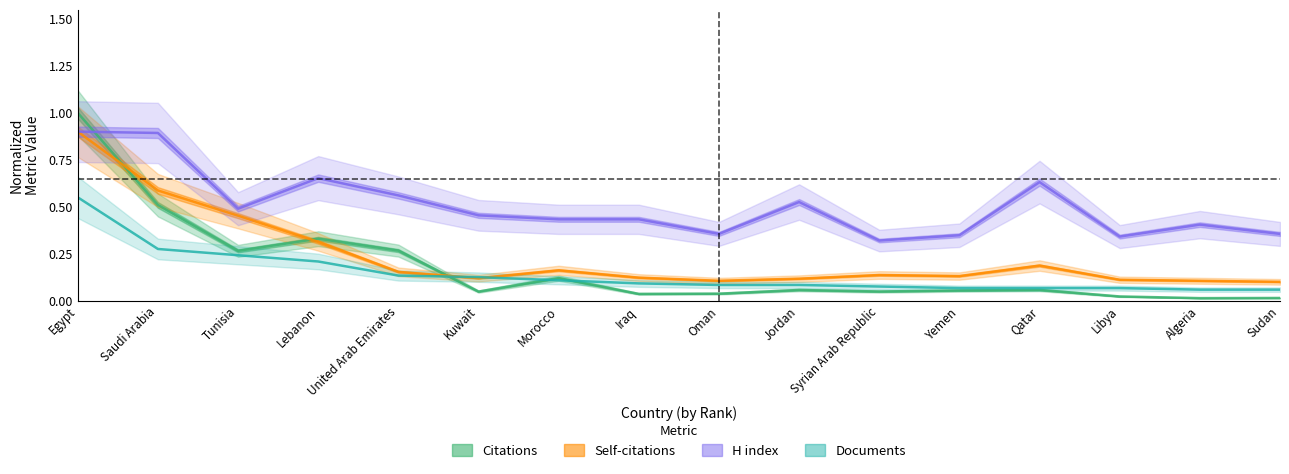

Is this an area chart (filled region under the line)?

No